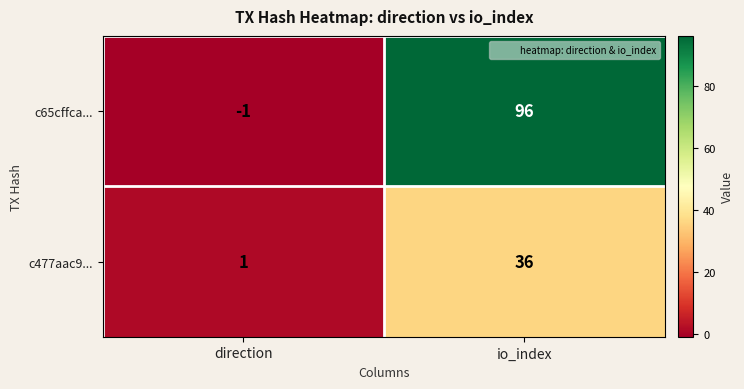

At which category is the sum across all series the highest?

io_index